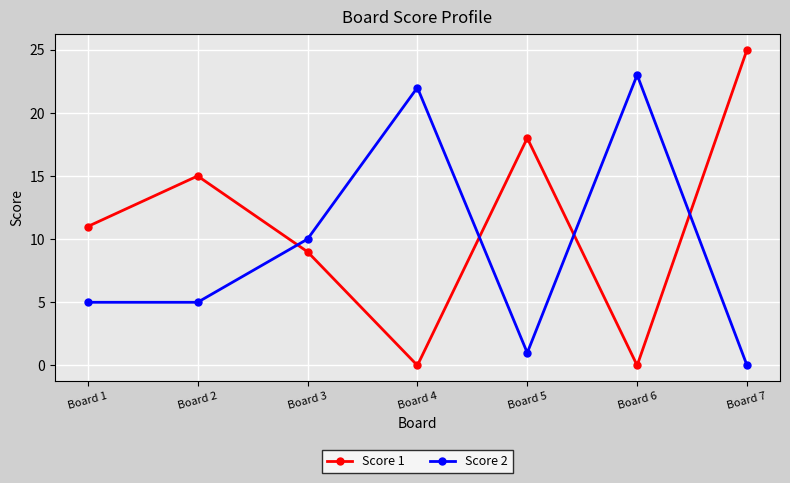

Count the Score 1 values in the range 0 to 18.

6